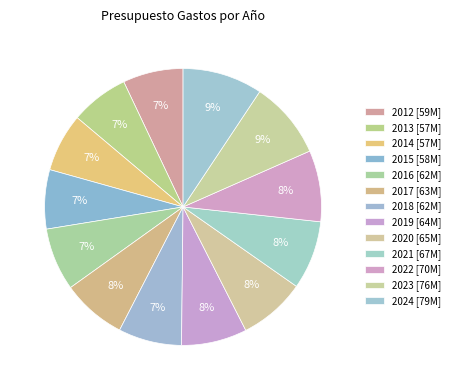

Count the number of slices in the pie.

13